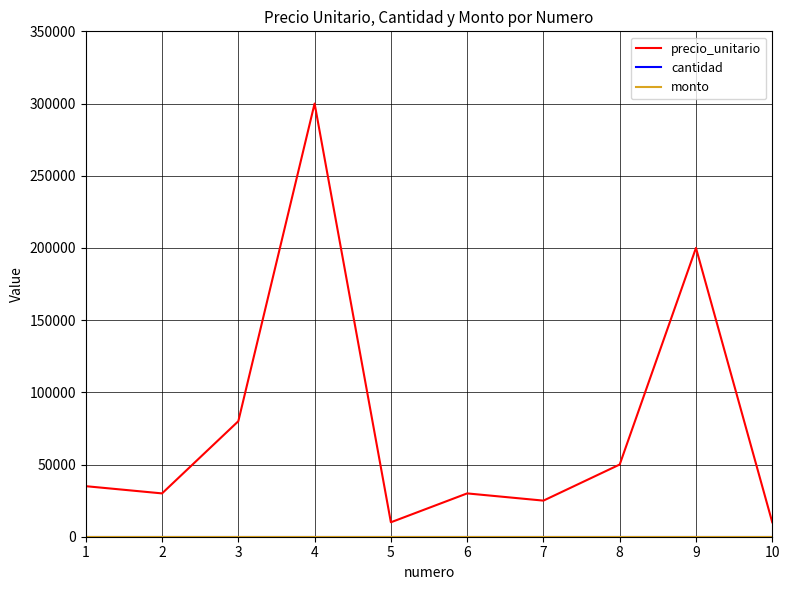

Does the chart have visible grid lines?

Yes